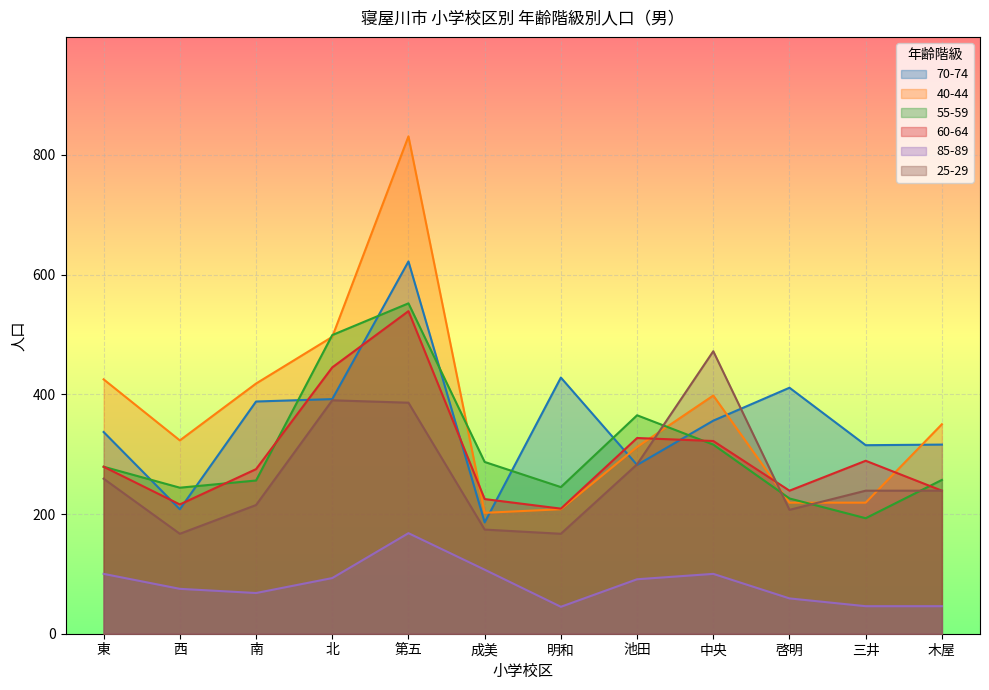

Rank the series at 南 from highest to lowest value.

40-44, 70-74, 60-64, 55-59, 25-29, 85-89